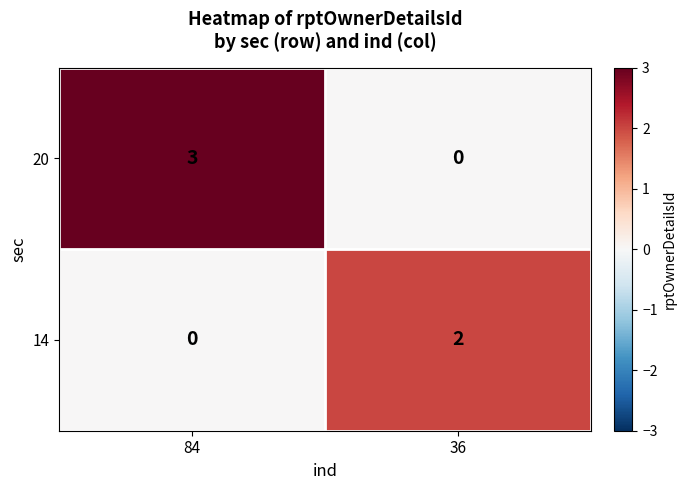

How many distinct data groups are displayed?

2